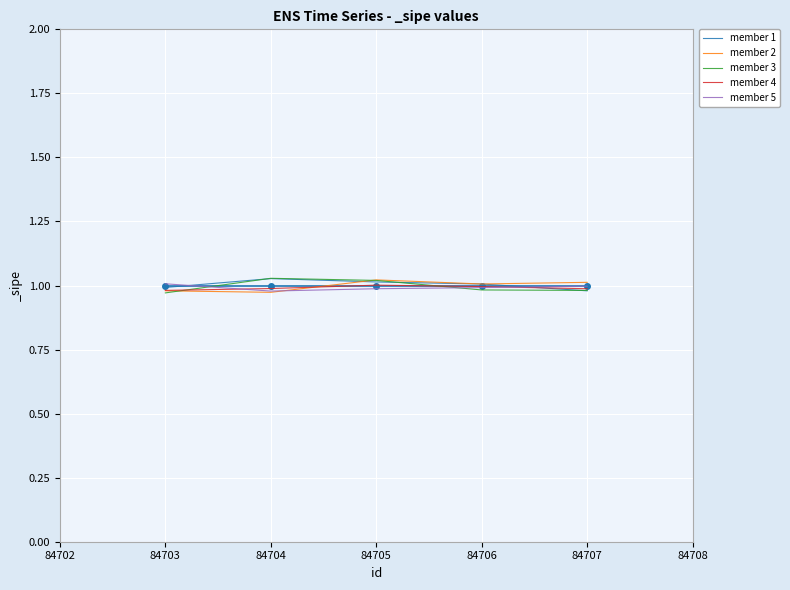

What is the total value across all series at 84703?

4.9